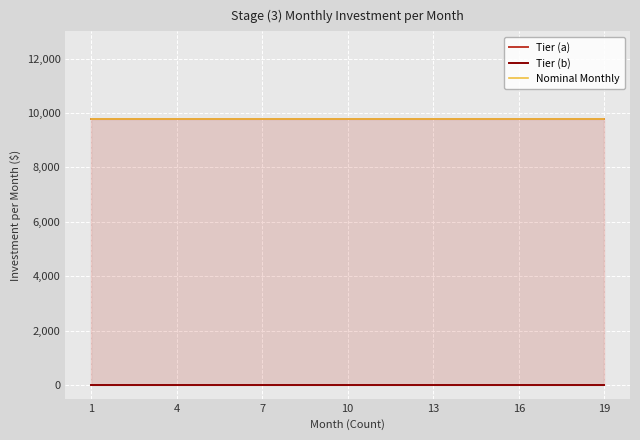

List the series in order of their peak value, highest first.

Tier (a), Nominal Monthly, Tier (b)